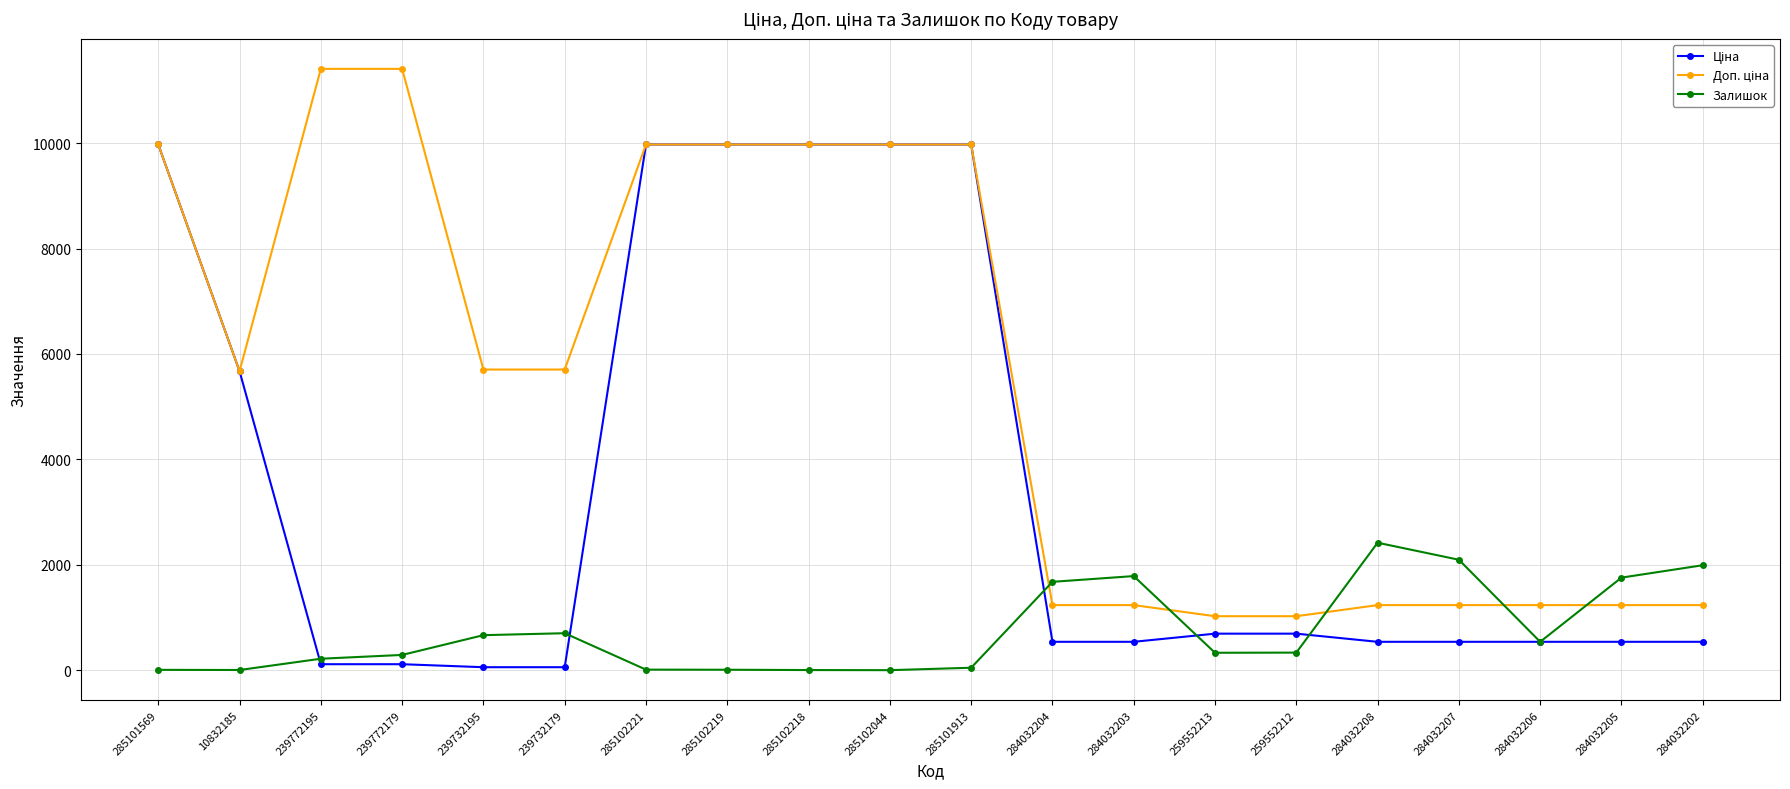

What is the maximum value shown in the chart?

11410.0